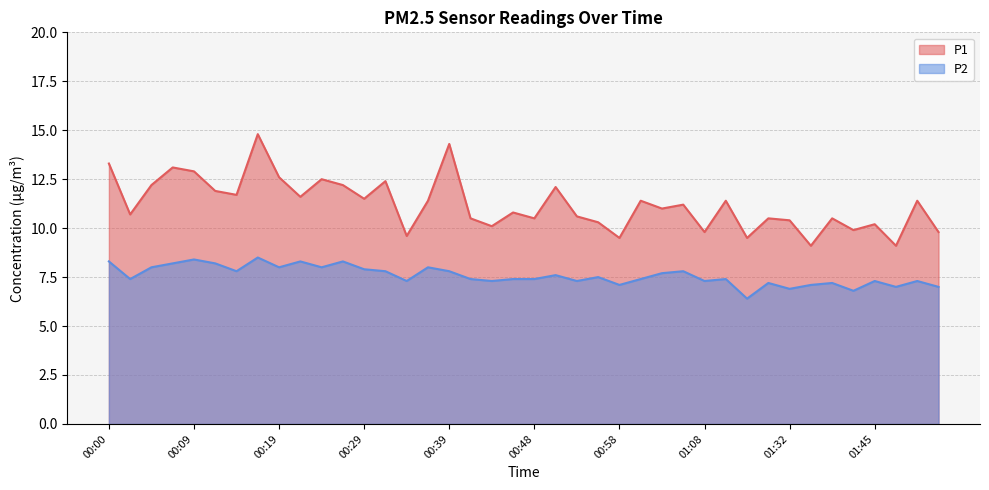

Which series has the largest total across all categories?

P1